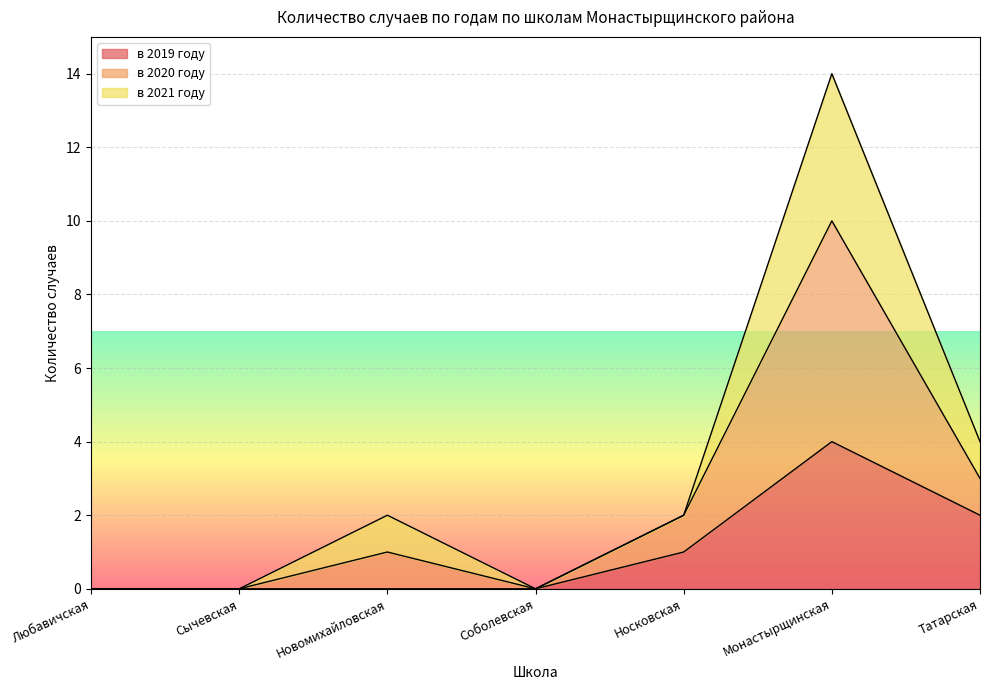

True or false: в 2019 году and в 2020 году cross at least once.

False